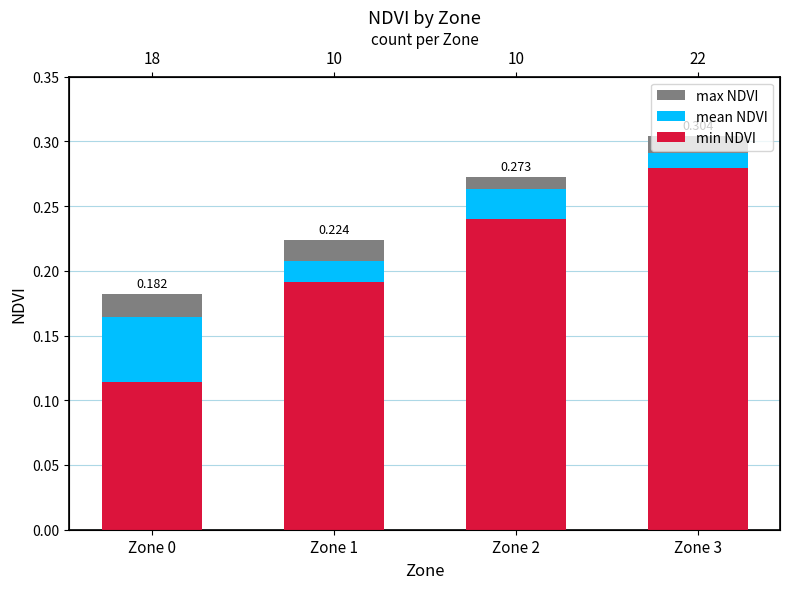

What is the value of the min NDVI bar at the 2nd from the left?

0.2